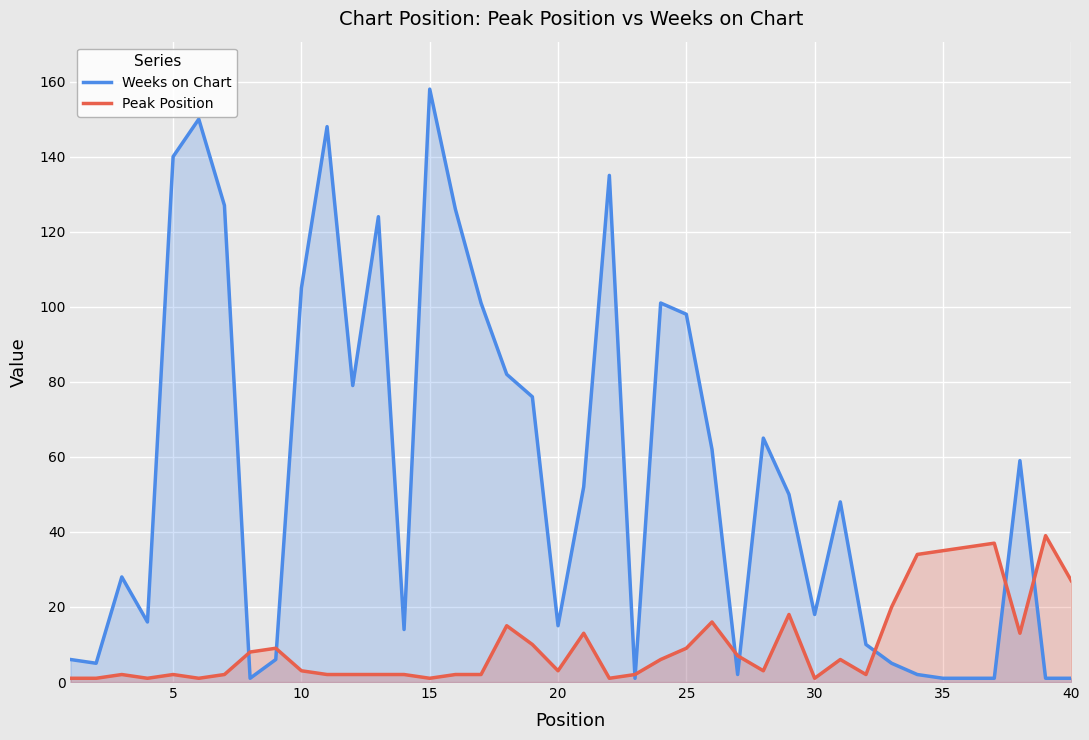

How many series are shown in this chart?

2